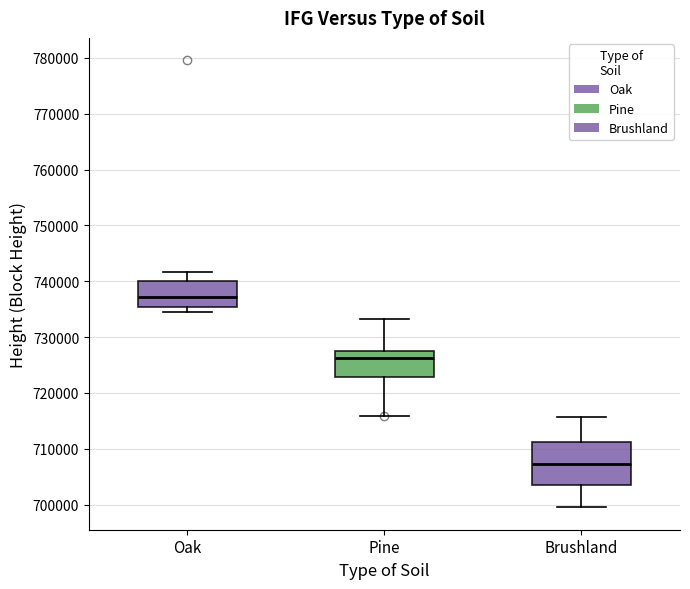

Comparing the boxes themselves (not the whiskers), which one is the tallest?

Brushland